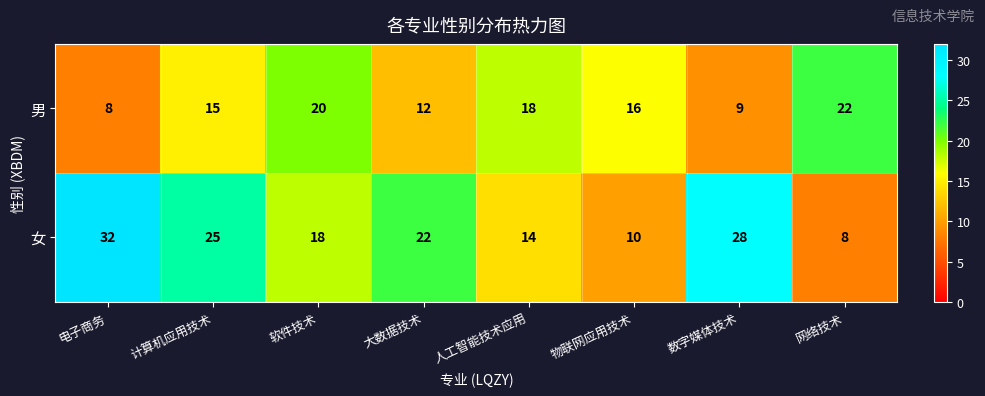

At how many categories does at least one series exceed 29?

1